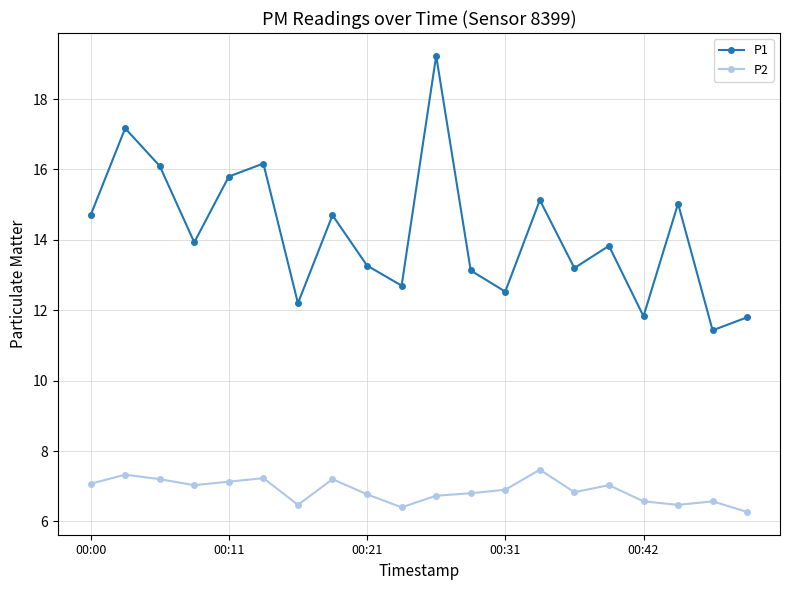

True or false: P2 and P1 cross at least once.

False